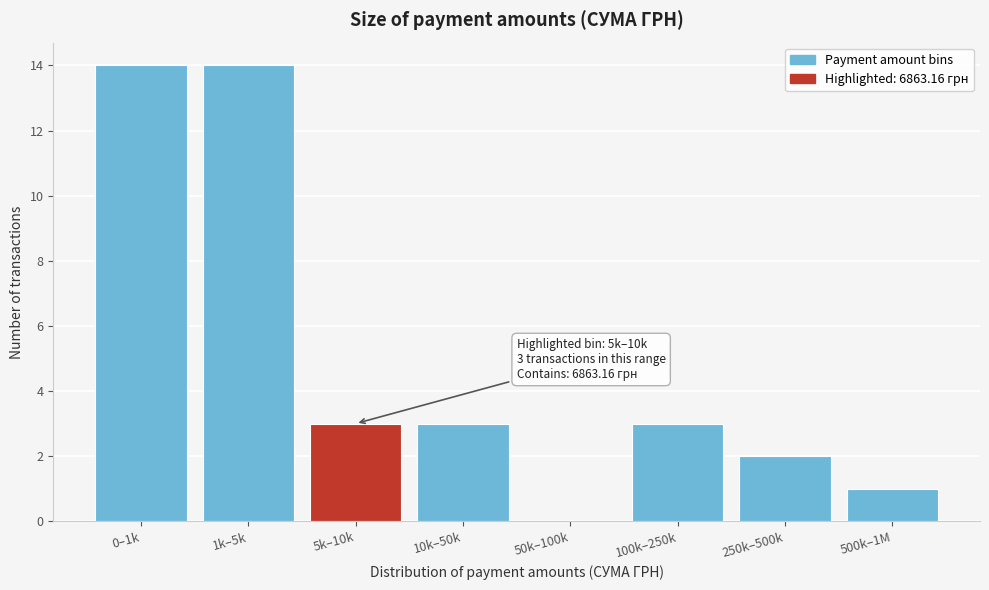

Reading left to right, extract all data points from this chart.

0–1k=14	1k–5k=14	5k–10k=3	10k–50k=3	50k–100k=0	100k–250k=3	250k–500k=2	500k–1M=1